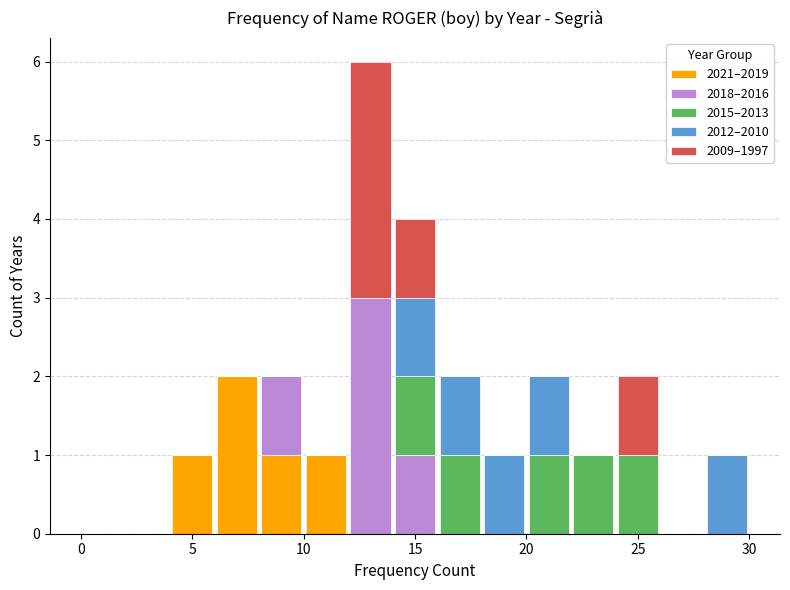

Reading left to right, list every stacked bar in this chart as the range it spans on the x-axis followed by its total height. The values are not printed on the chart, so give them approximately, as read against the axis.

0 to 2: 0
2 to 4: 0
4 to 6: 1
6 to 8: 2
8 to 10: 2
10 to 12: 1
12 to 14: 6
14 to 16: 4
16 to 18: 2
18 to 20: 1
20 to 22: 2
22 to 24: 1
24 to 26: 2
26 to 28: 0
28 to 30: 1